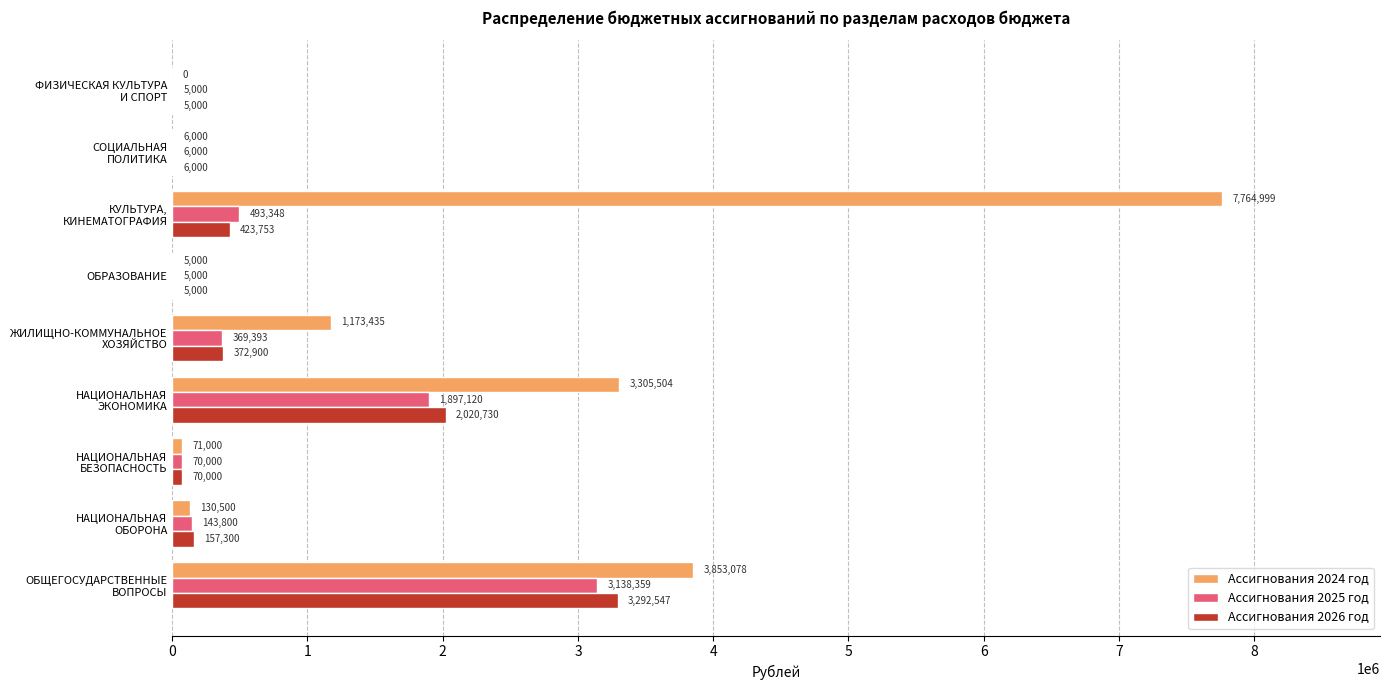

What is the sum of all Ассигнования 2024 год values?

16309516.1